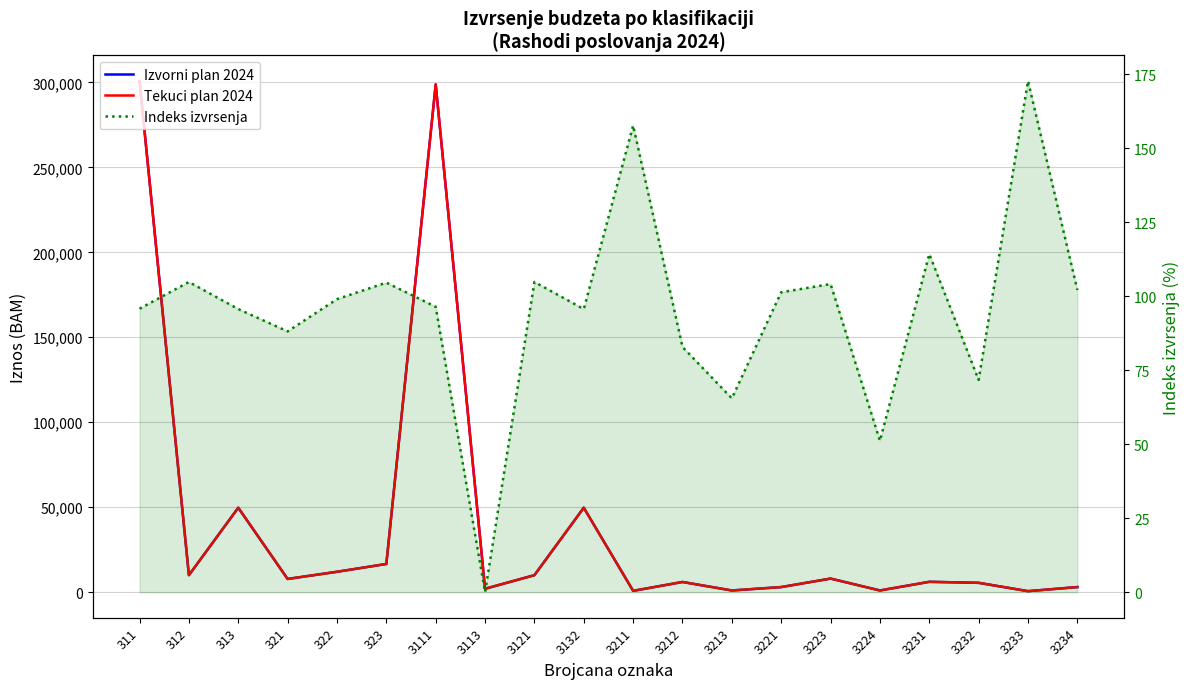

Where is Indeks izvrsenja nearest to the value 86?

321